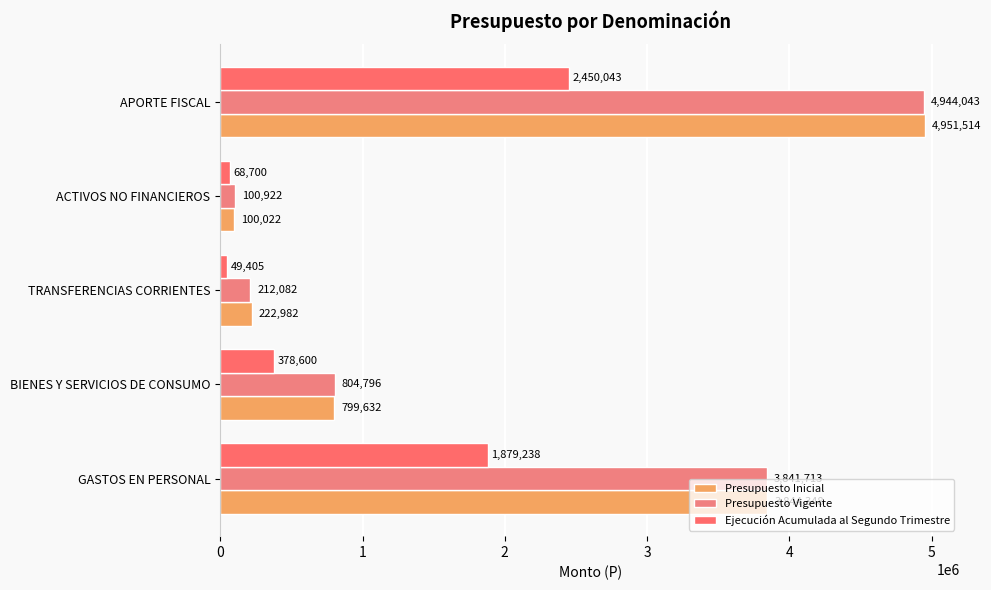

Reading left to right, extract all data points from this chart.

Presupuesto Inicial: 3844348	799632	222982	100022	4951514
Presupuesto Vigente: 3841713	804796	212082	100922	4944043
Ejecución Acumulada al Segundo Trimestre: 1879238	378600	49405	68700	2450043